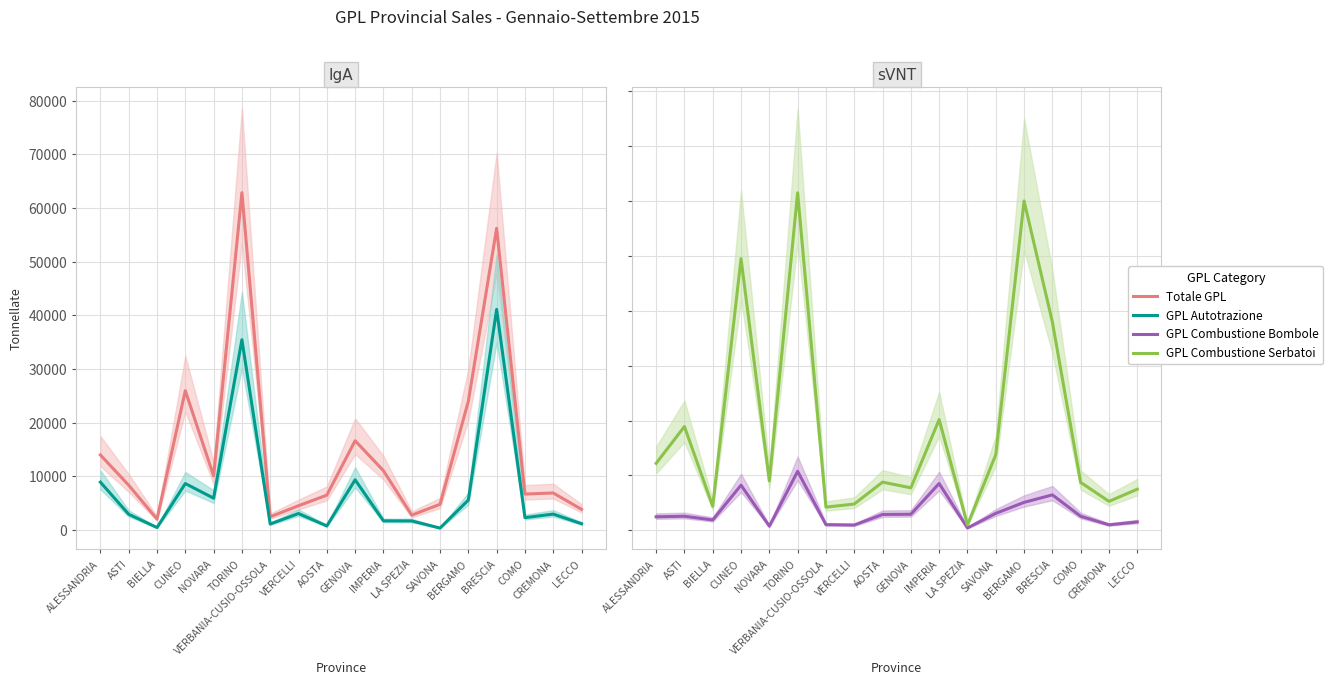

At which label does GPL Combustione Bombole first exceed 646?

CUNEO